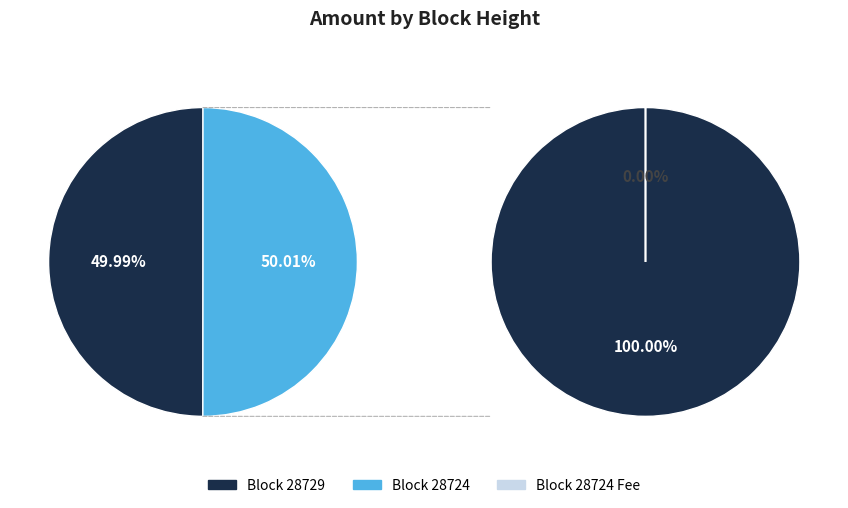

What percentage do 28729 and 28724 together represent?

100.0%